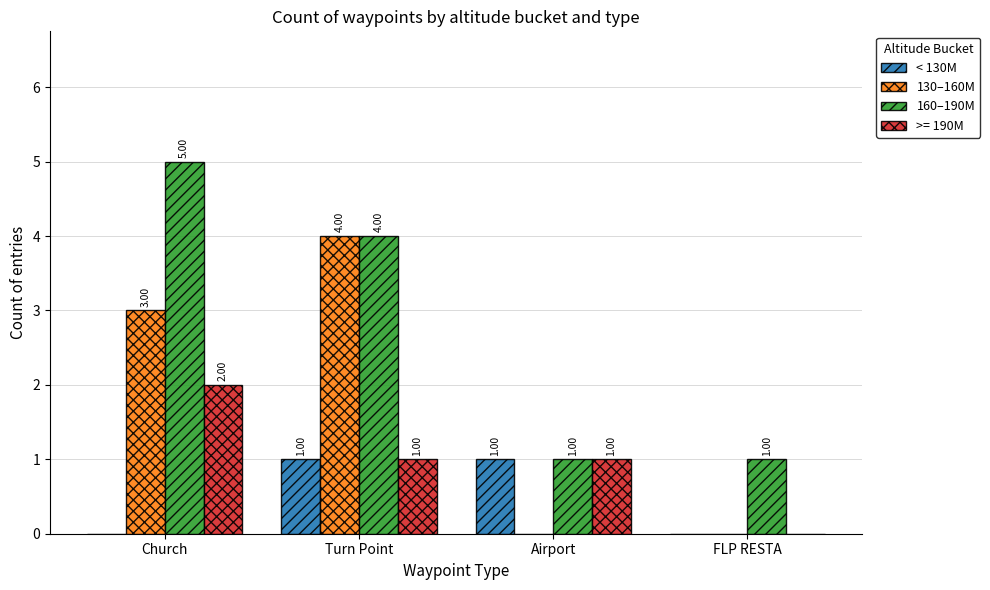

Which series changed the most between Church and FLP RESTA?

160–190M